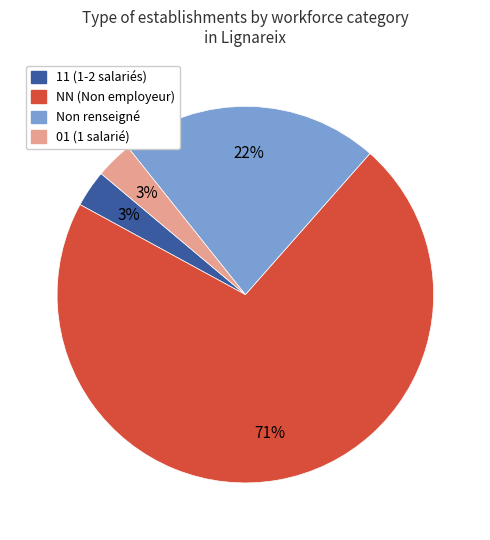

What percentage is the 01 (1 salarié) slice, to the nearest percent?

3%